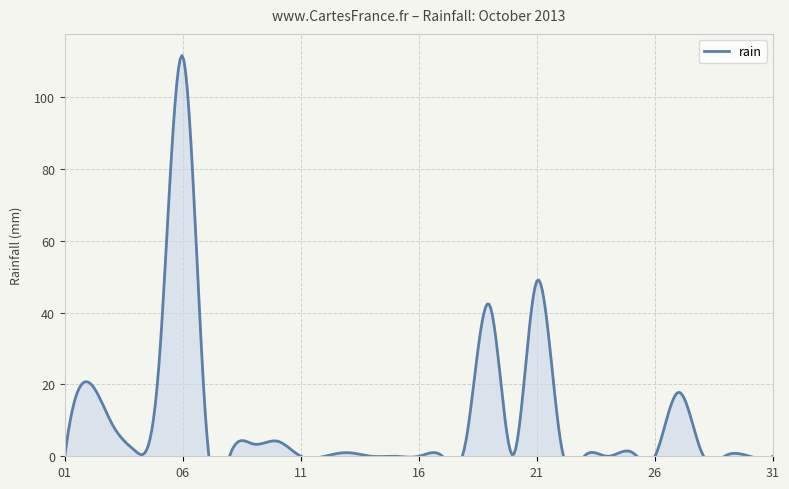

Is it true that the value at 2013-10-27 is 17.8?

True